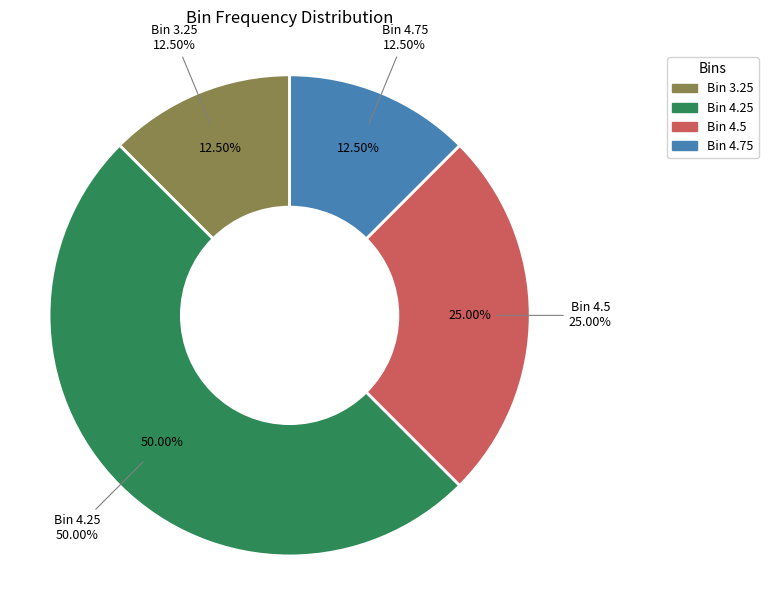

Rank the categories by value from highest to lowest.

4.25, 4.5, 3.25, 4.75